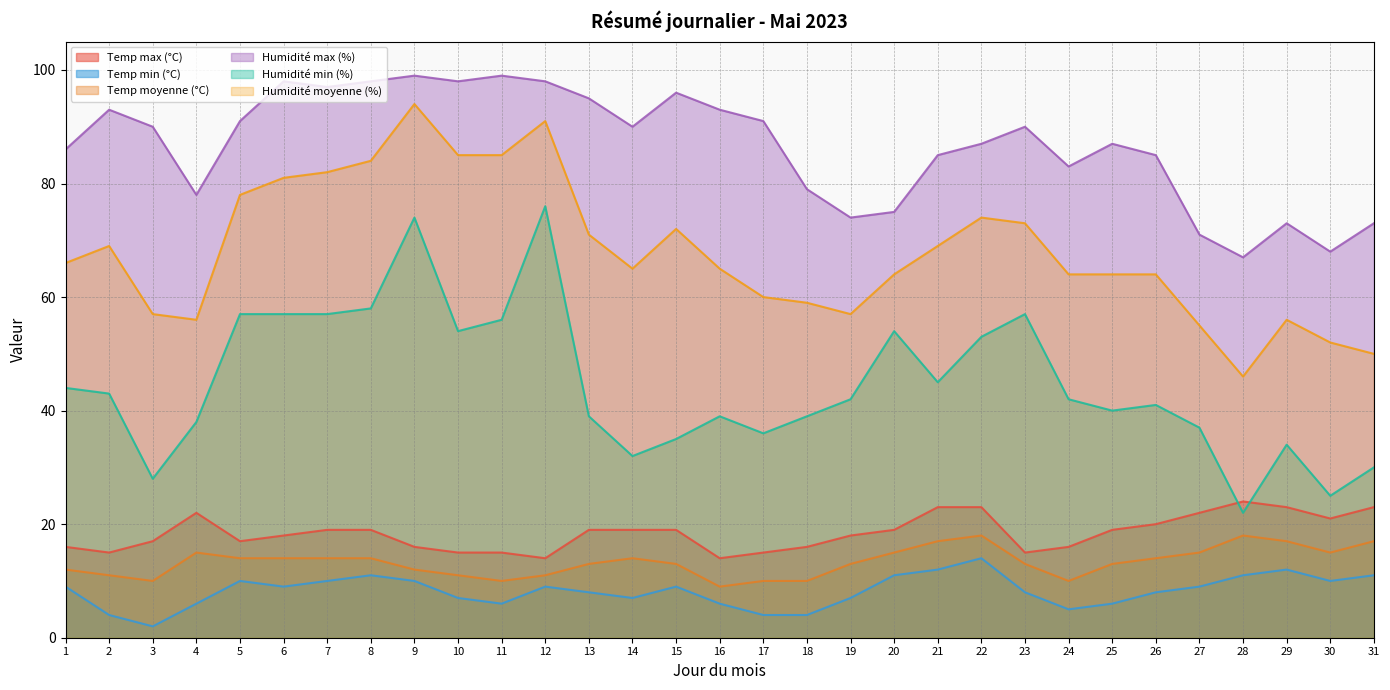

At which label does Humidité min (%) reach its minimum?

28